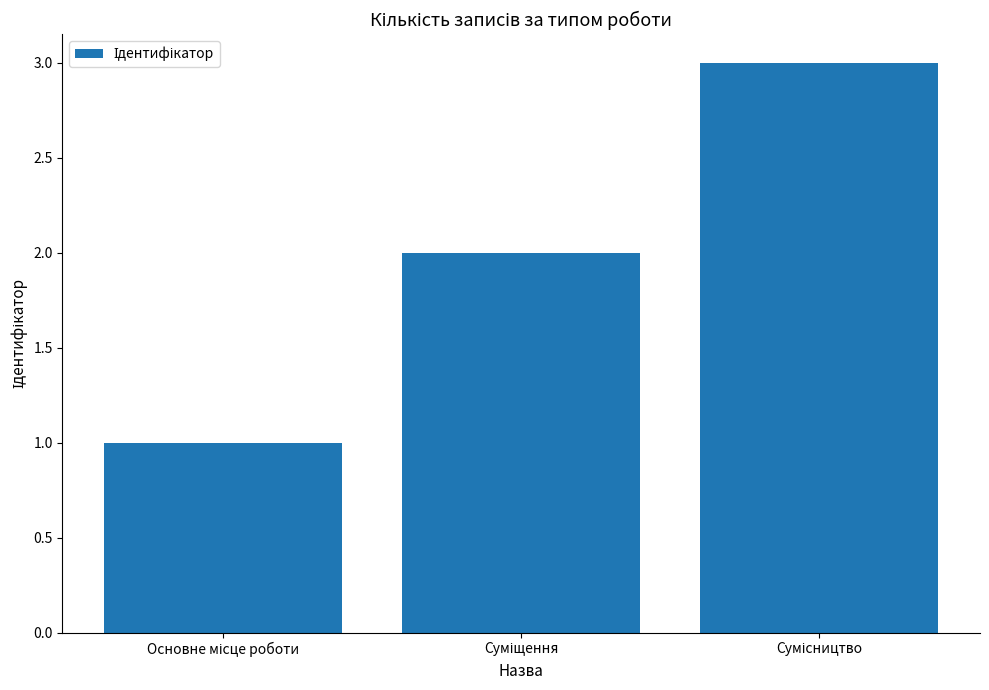

Are the bars grouped side by side (vs. stacked)?

No